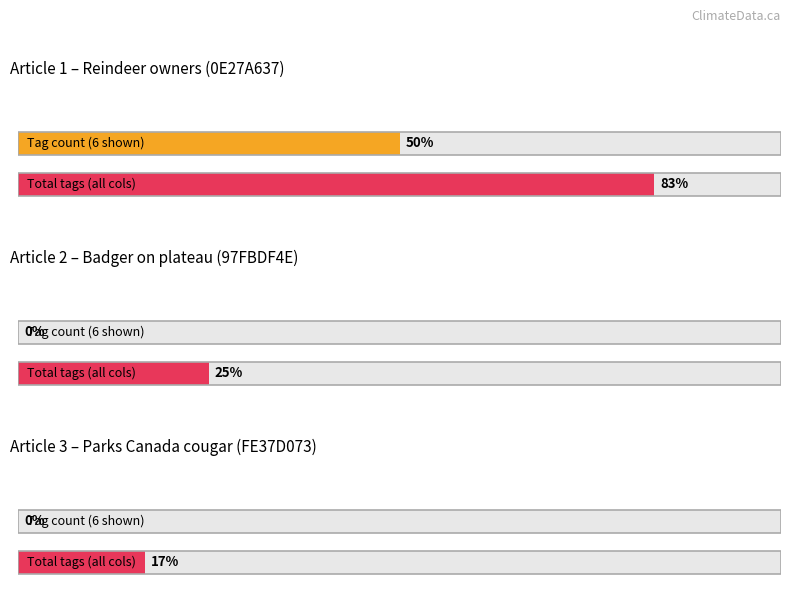

Is the value of WATER at FE37D073 (Cougar) greater than the value of LAND at 0E27A637 (Reindeer)?

No